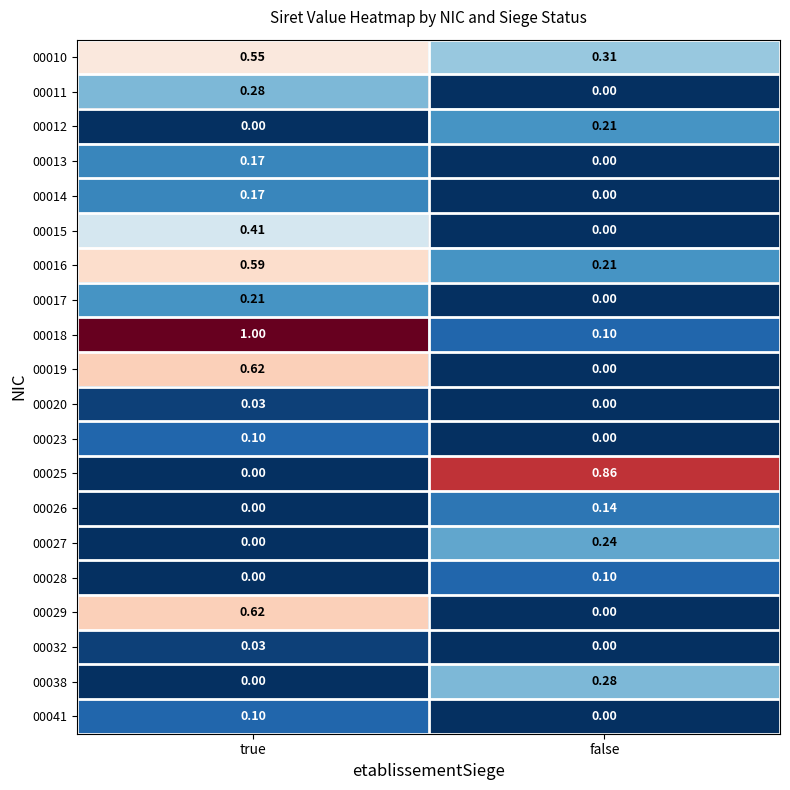

Rank the categories by 00028 value from lowest to highest.

true, false